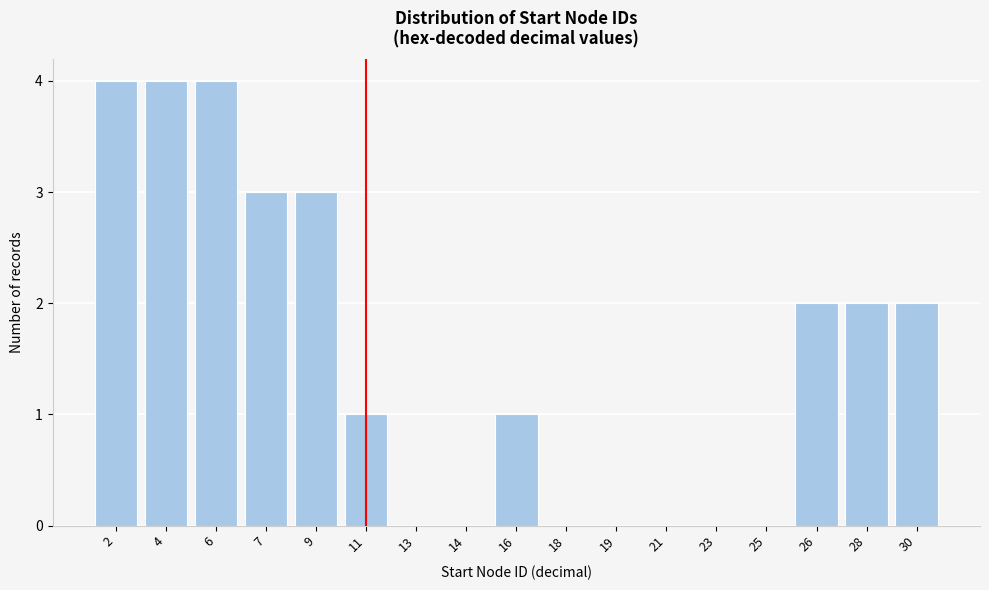

Reading left to right, transcribe all the data shown in this chart.

2=4	4=4	6=4	7=3	9=3	11=1	13=0	14=0	16=1	18=0	19=0	21=0	23=0	25=0	26=2	28=2	30=2